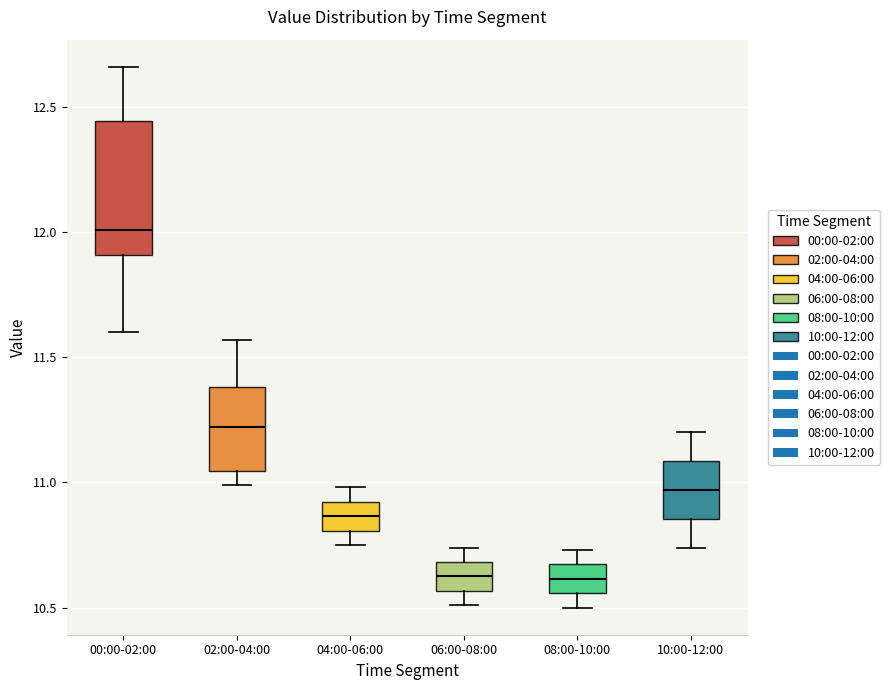

Reading left to right, read every box against the y-axis: the position of its median line, the range the box covers, and the ends of its whiskers. The values are not printed on the chart, so give them approximately, as read against the axis.

00:00-02:00: median 12.00, box 11.90 to 12.45, whiskers 11.60 to 12.65
02:00-04:00: median 11.20, box 11.05 to 11.40, whiskers 11.00 to 11.55
04:00-06:00: median 10.85, box 10.80 to 10.90, whiskers 10.75 to 11.00
06:00-08:00: median 10.65, box 10.55 to 10.70, whiskers 10.50 to 10.75
08:00-10:00: median 10.60, box 10.55 to 10.65, whiskers 10.50 to 10.75
10:00-12:00: median 10.95, box 10.85 to 11.10, whiskers 10.75 to 11.20